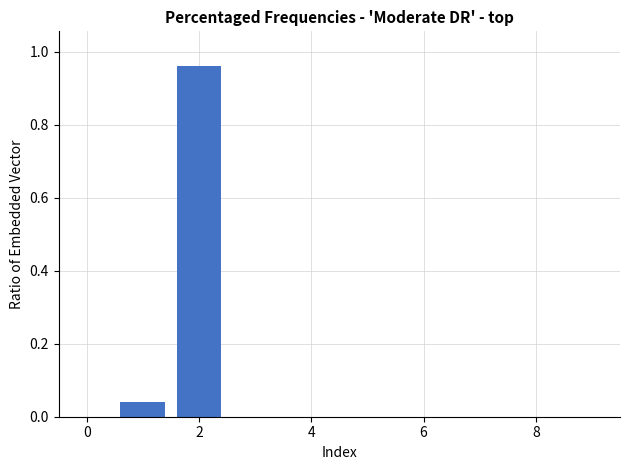

What is the label of the 6th bar from the left?

5